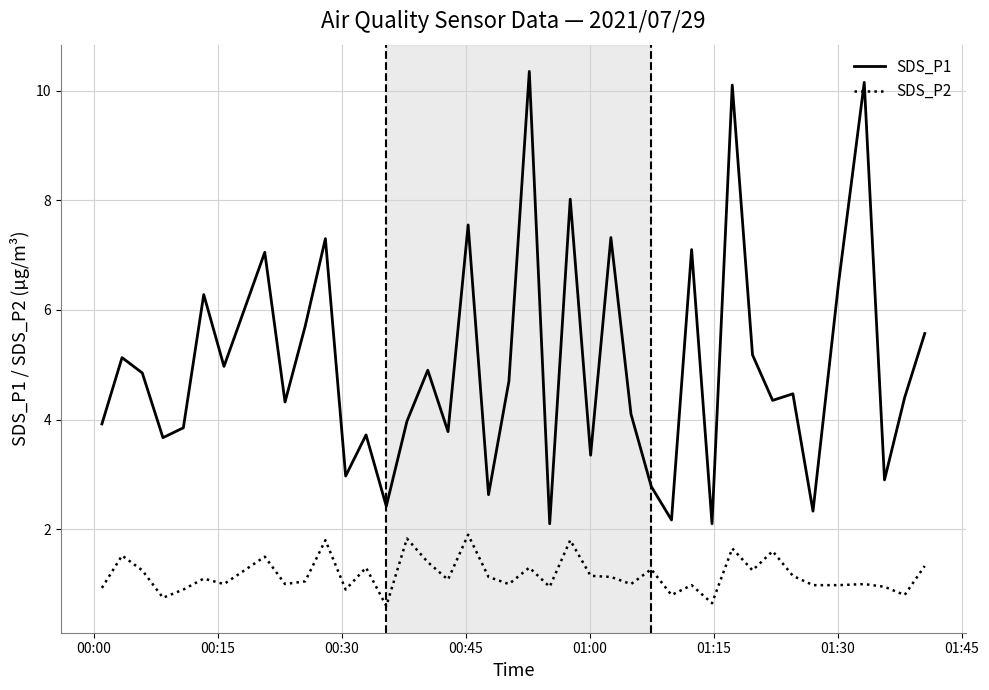

Which series has the largest total across all categories?

SDS_P1